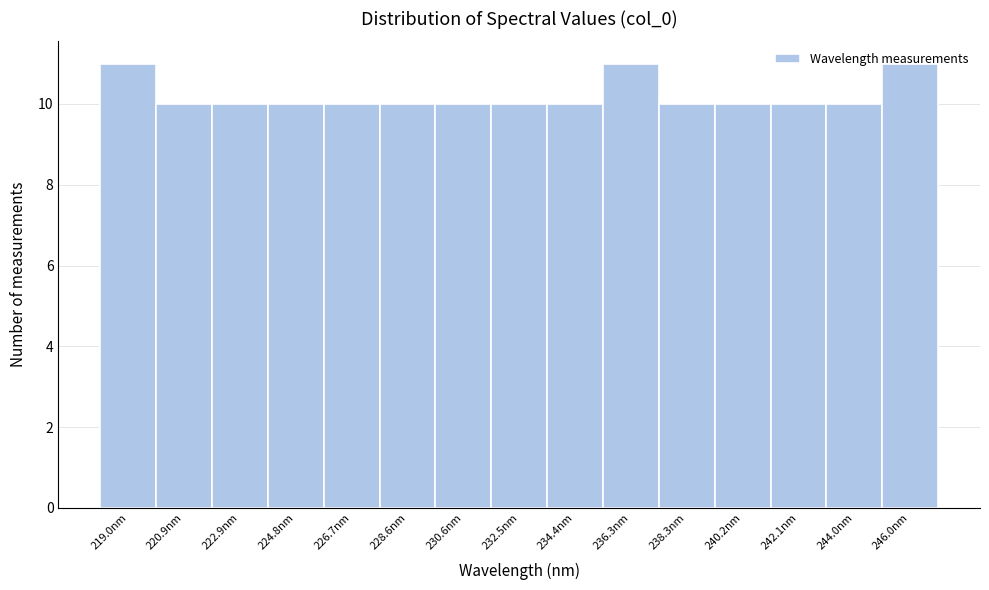

Reading left to right, list every bar in this chart as the range it spans on the x-axis followed by its height. Neither the bar edges nor the heights are printed on the chart, so give them approximately, as read against the axes.

218.0 to 220.0: 11
220.0 to 222.0: 10
222.0 to 223.8: 10
223.8 to 225.8: 10
225.8 to 227.6: 10
227.6 to 229.6: 10
229.6 to 231.6: 10
231.6 to 233.4: 10
233.4 to 235.4: 10
235.4 to 237.4: 11
237.4 to 239.2: 10
239.2 to 241.2: 10
241.2 to 243.0: 10
243.0 to 245.0: 10
245.0 to 247.0: 11